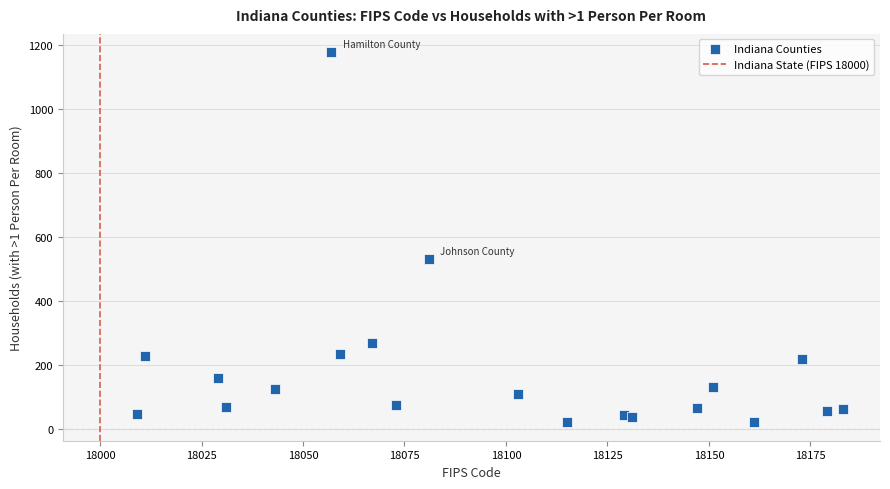

What Y value in the scatter plot is closest to 599?

531